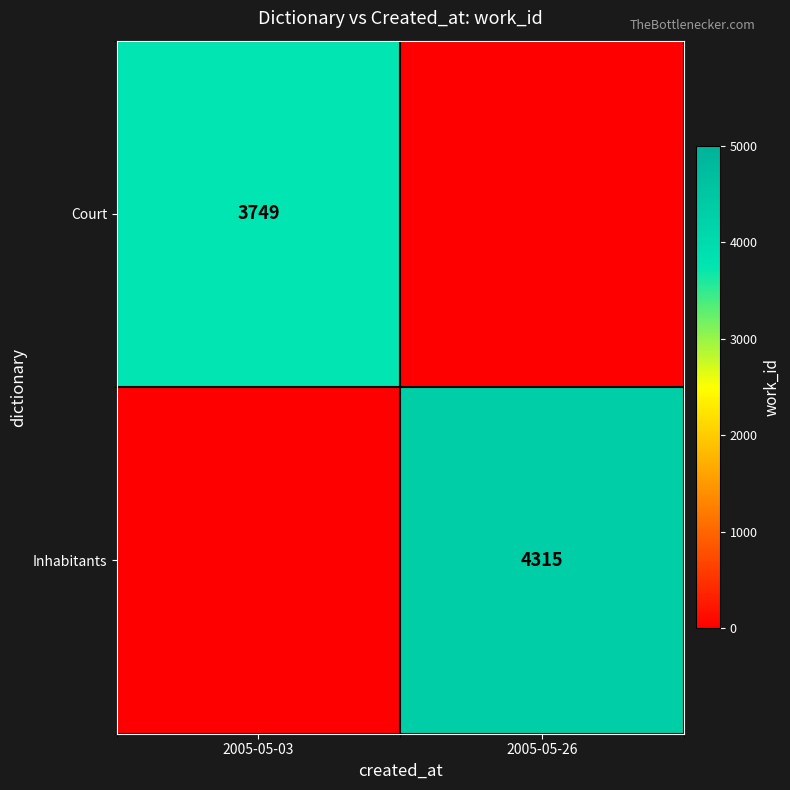

How many distinct data groups are displayed?

2